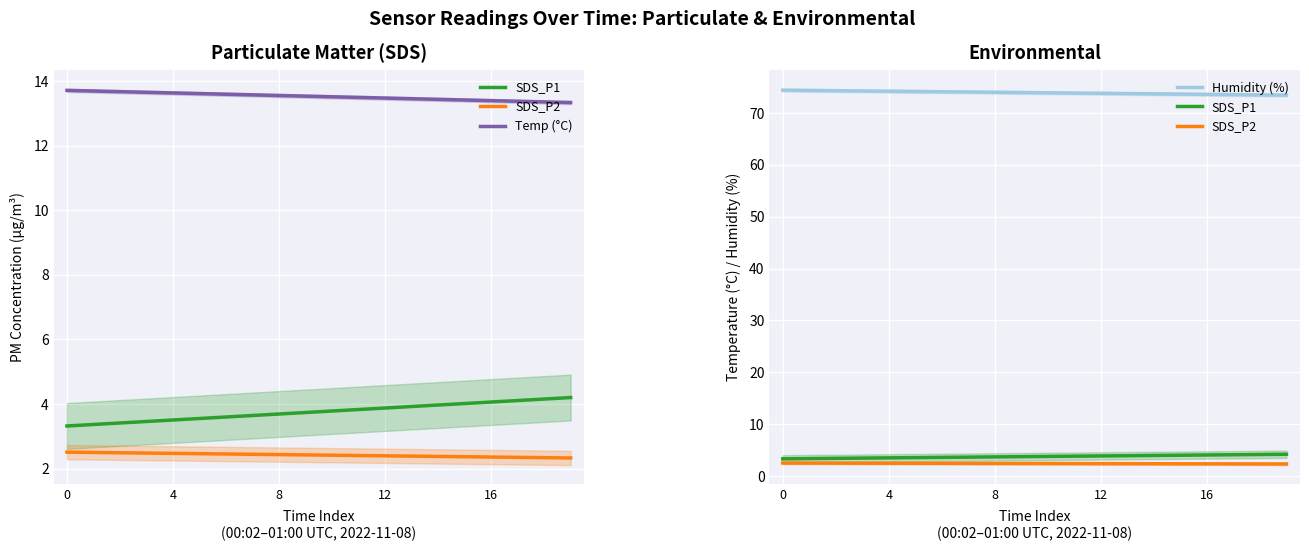

Is this an area chart (filled region under the line)?

No